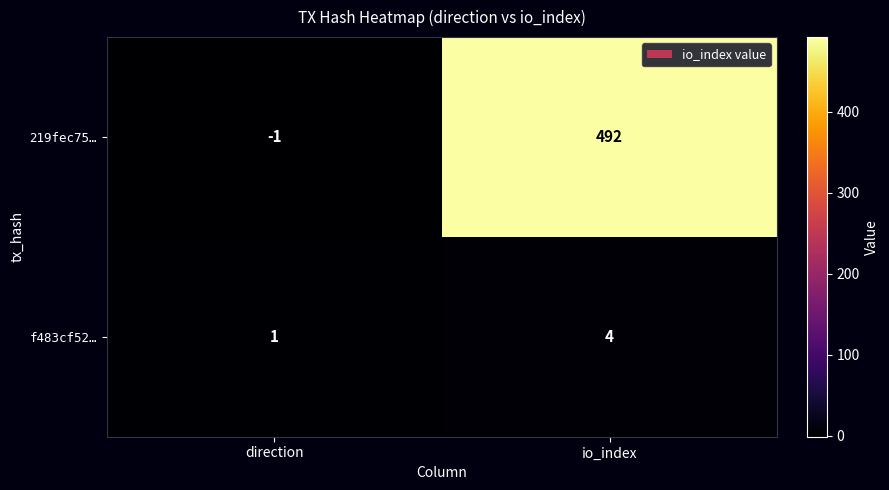

Which series changed the most between direction and io_index?

219fec75…